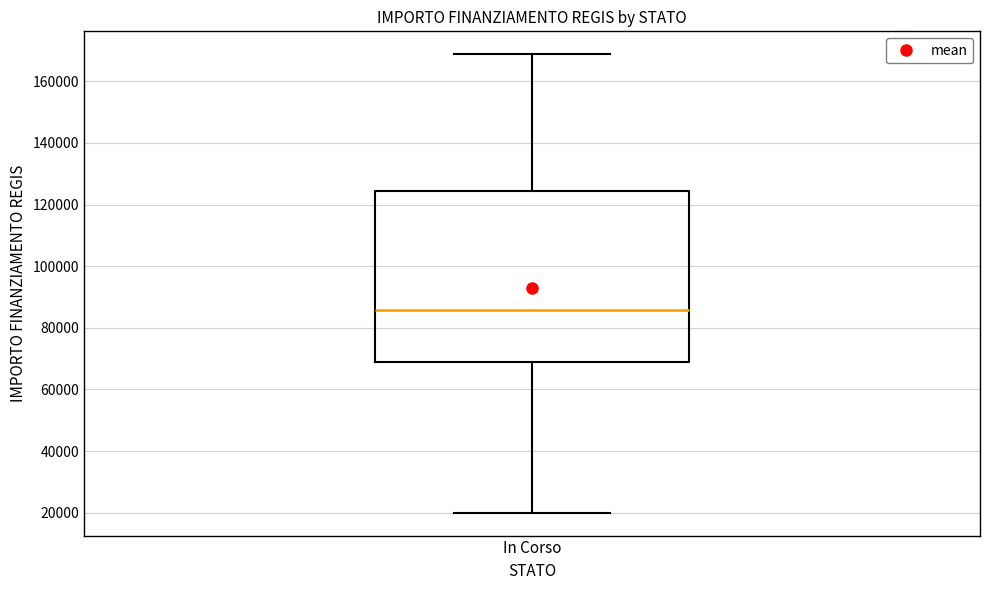

Transcribe this box plot: give where the median line is, the range the box spans, and where the two whiskers end, as read against the y-axis. The values are not printed on the chart, so give them approximately, as read against the axis.

median 86000, box 68000 to 124000, whiskers 20000 to 168000